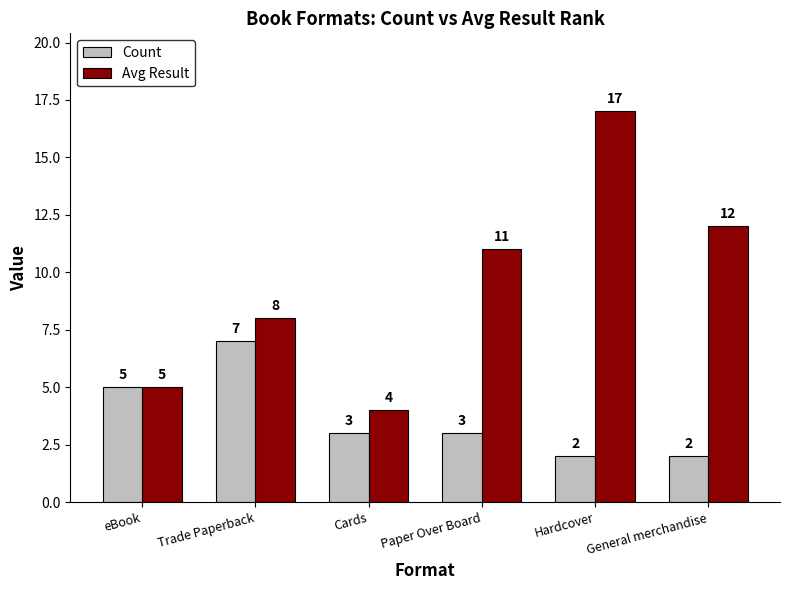

The value of Count at General merchandise is 2. True or false?

True